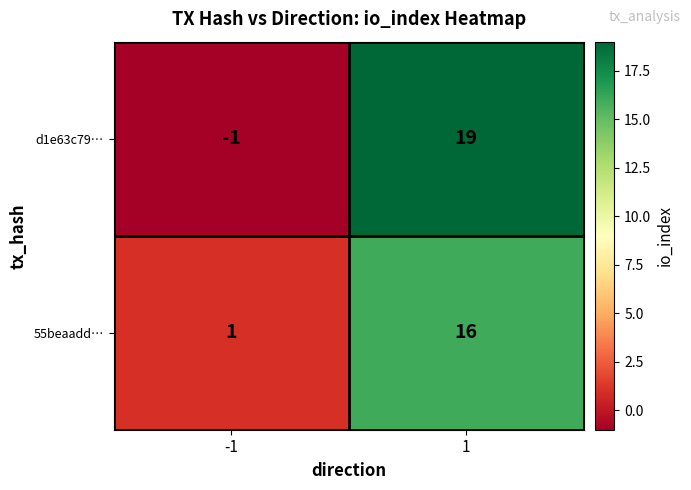

What is the average value of the d1e63c79… series?

9